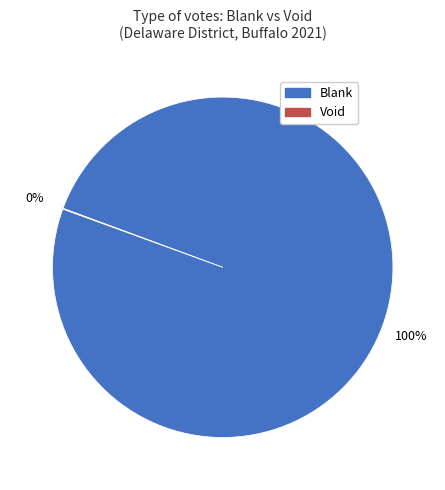

Is there a majority slice in this chart?

Yes